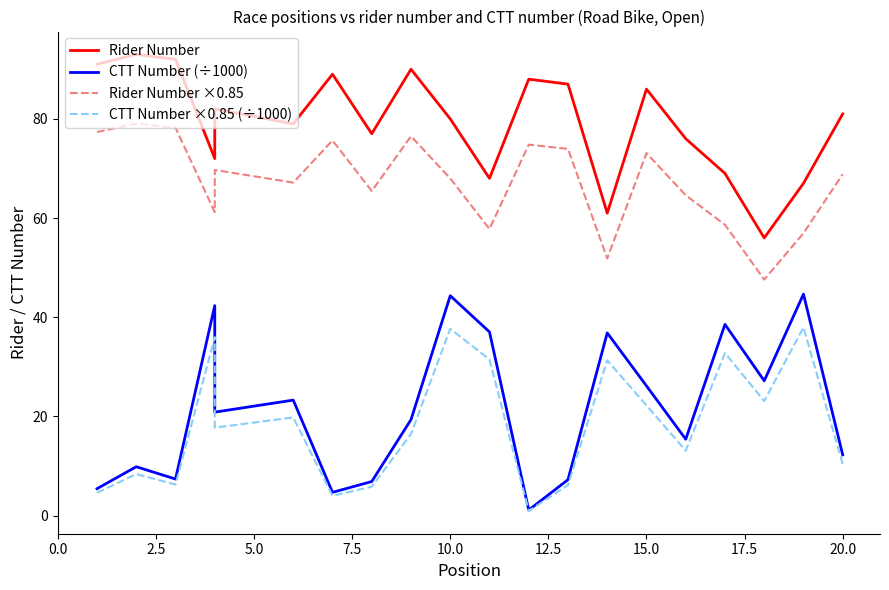

The CTT Number ×0.85 (÷1000) series shows 3.4 at 12. True or false?

False